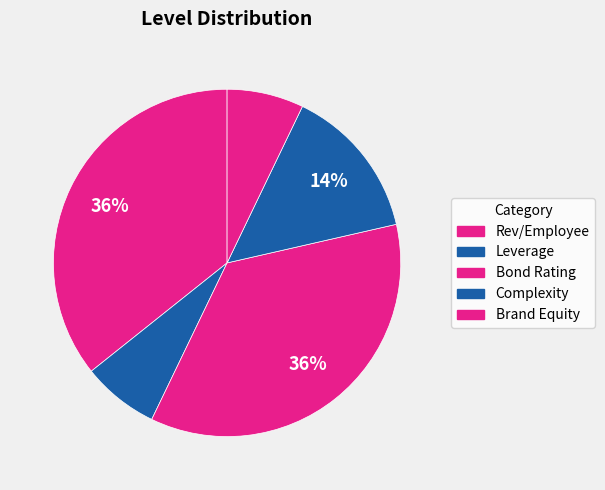

Count the number of slices in the pie.

5